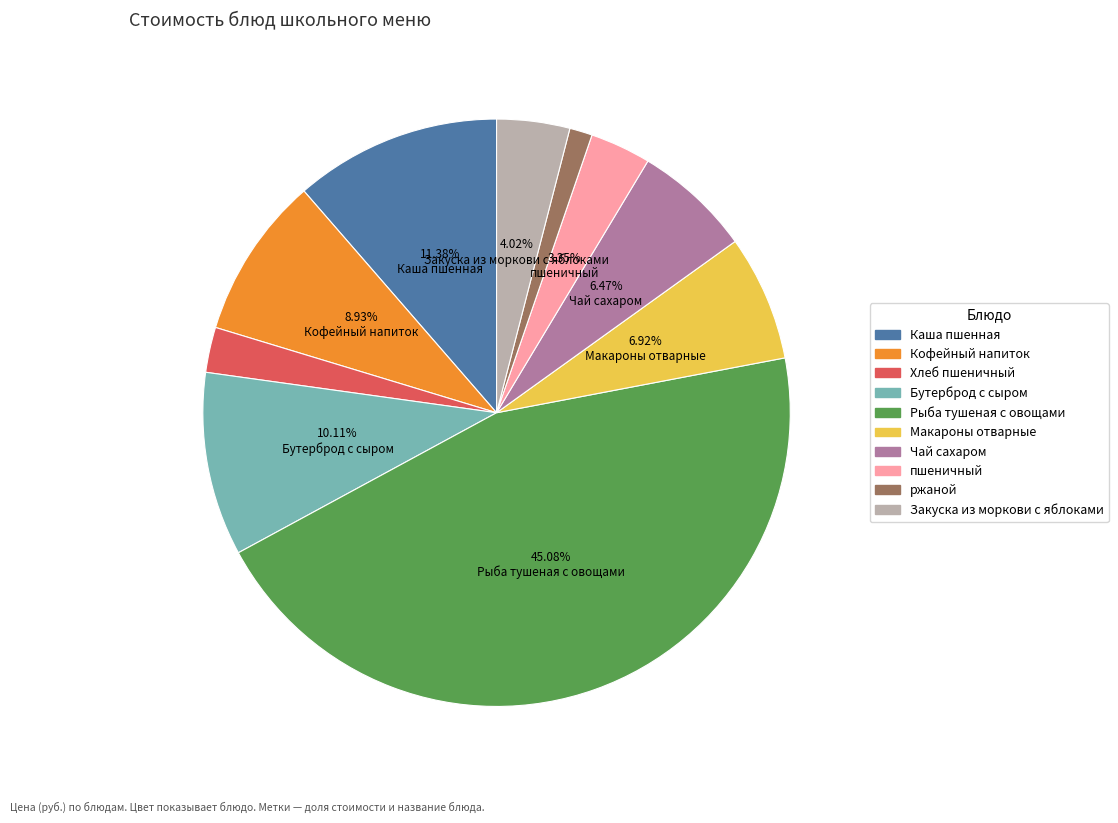

Which category has the biggest portion of the pie?

Рыба тушеная с овощами